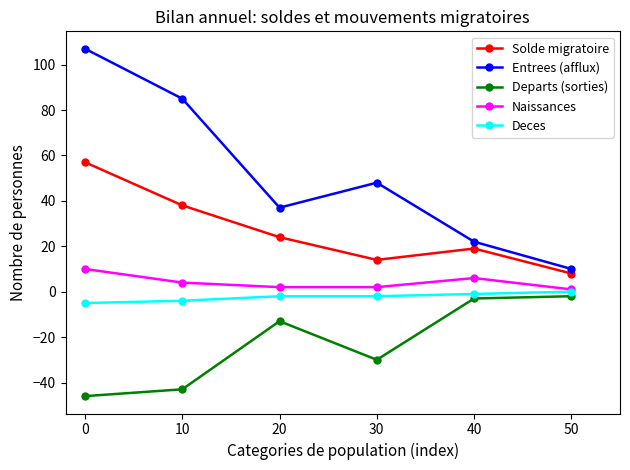

What is the difference between the Deces values at 20 and 50?

2